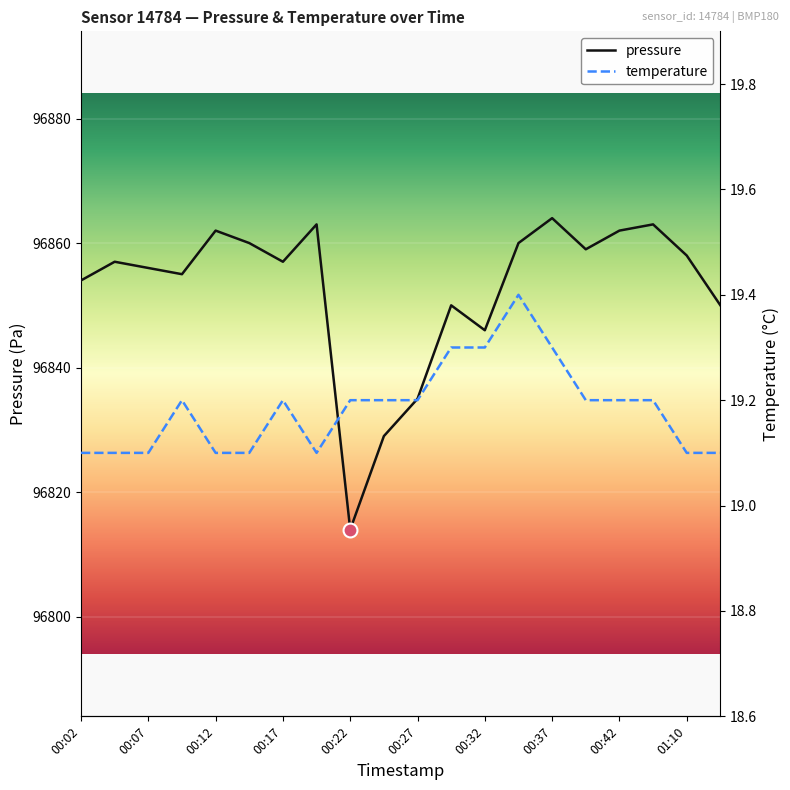

At how many categories does at least one series exceed 62652?

20